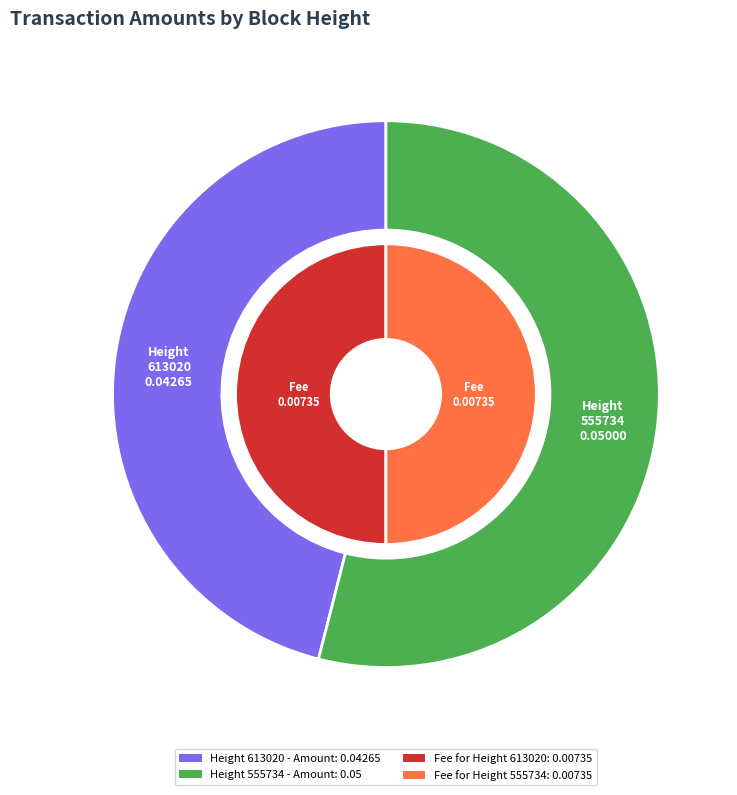

Which category accounts for the majority?

555734